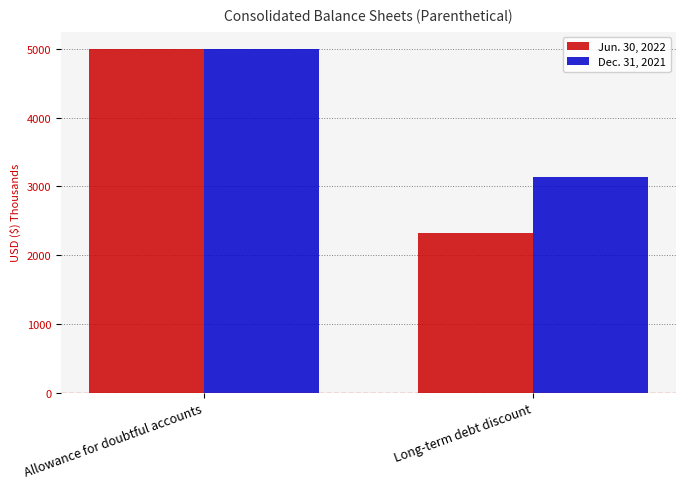

What is the difference between the maximum and minimum values in the Dec. 31, 2021 series?

1858